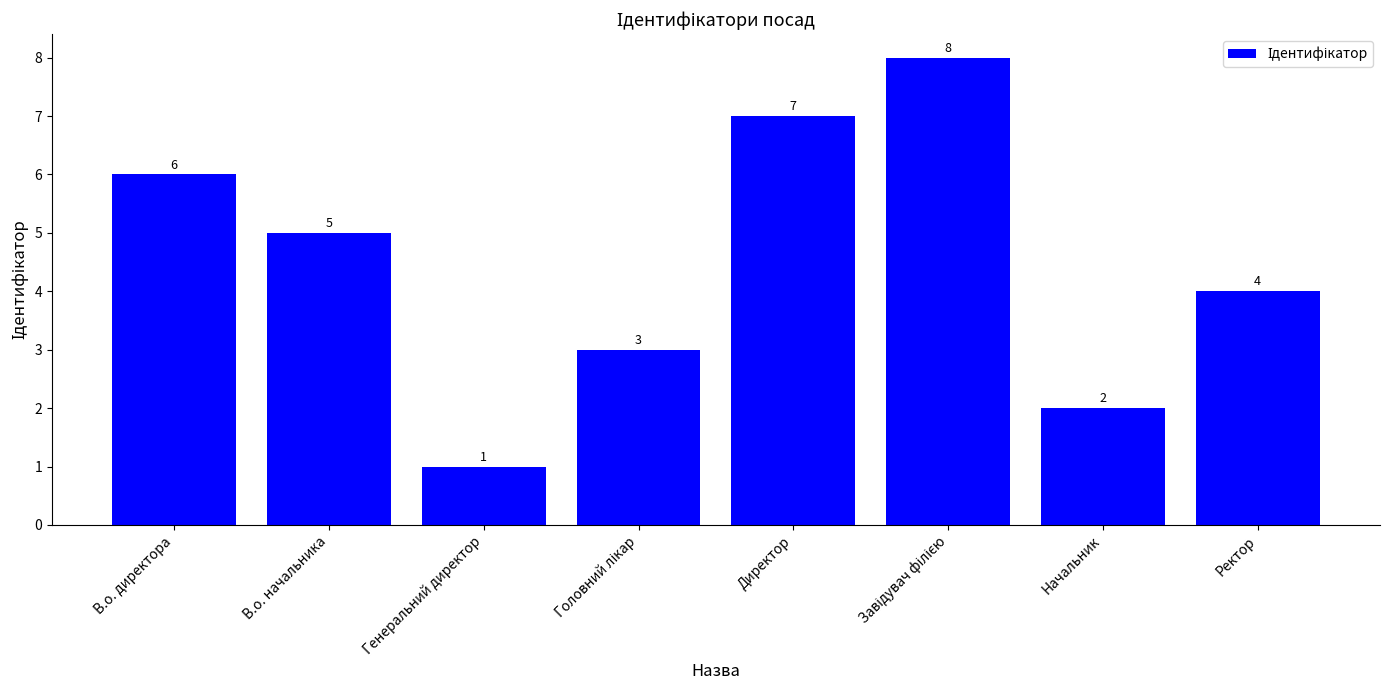

Count the number of data series in this chart.

1